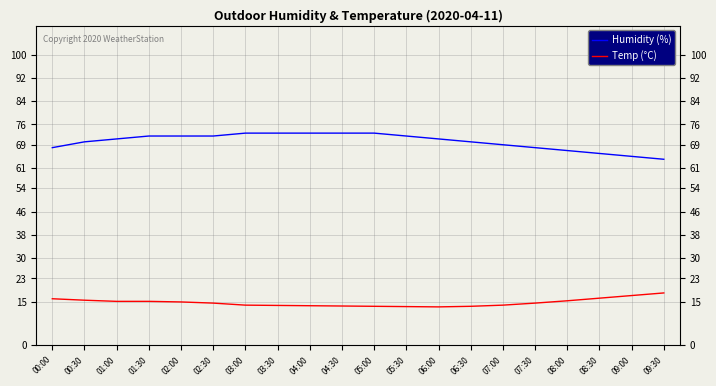

Is the value of Humidity (%) at 08:00 greater than the value of Temp (°C) at 00:30?

Yes